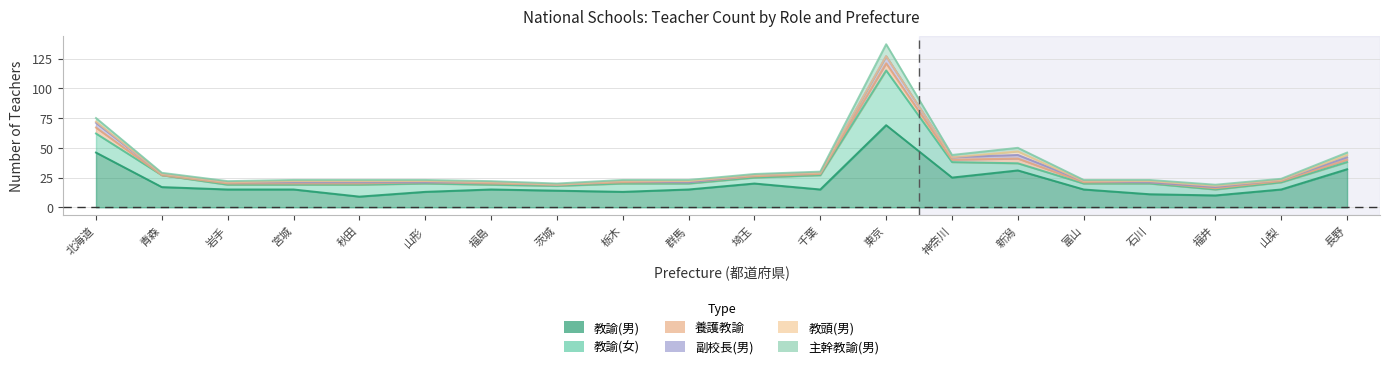

Which category has the highest value in the 副校長(男) series?

東京